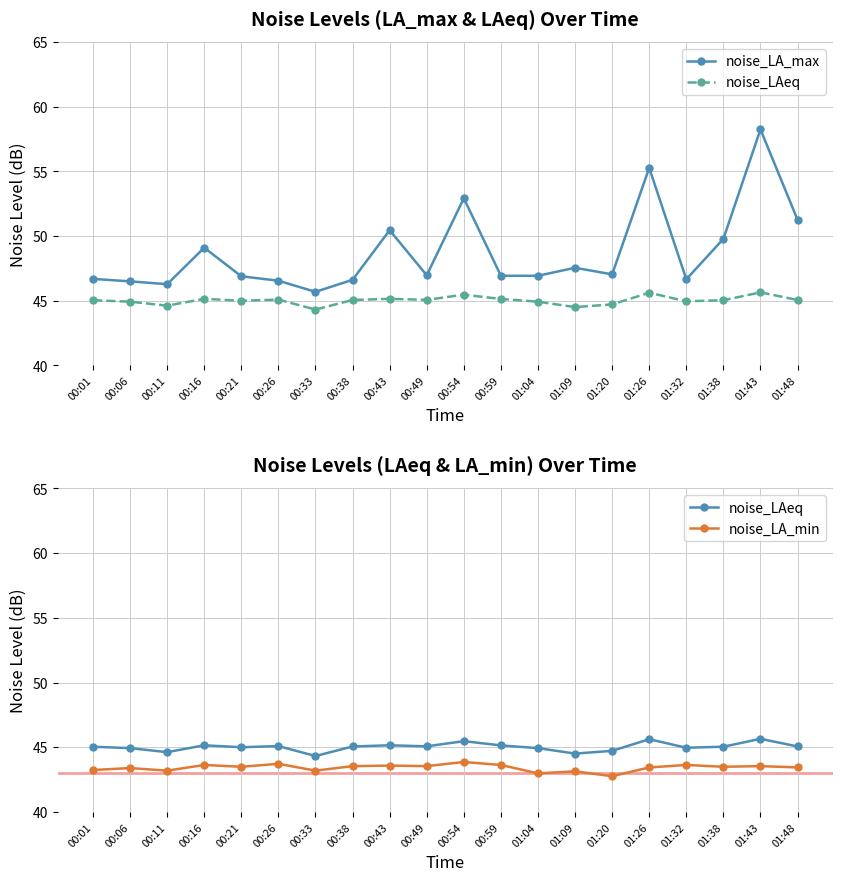

True or false: noise_LA_min has a value of 43.2 at 00:01.

True